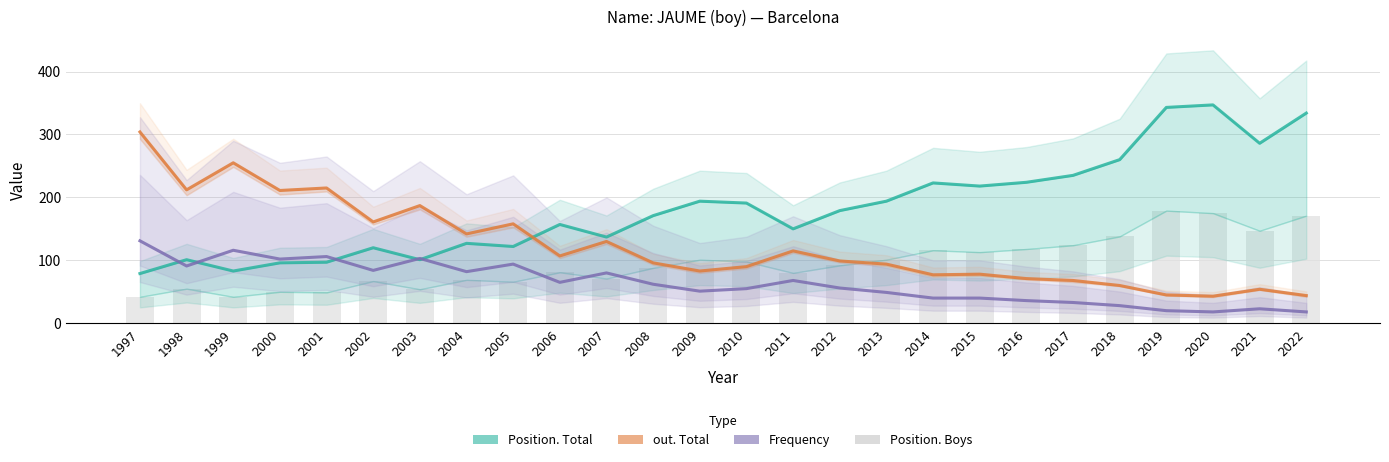

List the series in order of their peak value, highest first.

Position. Total, out. Total, Position. Boys, Frequency